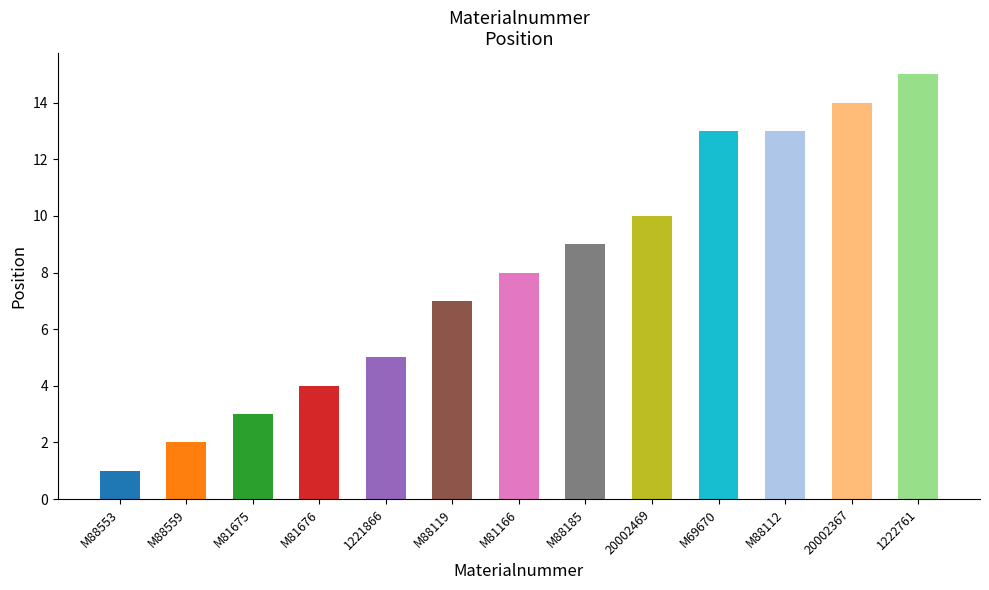

What is the label of the 8th bar from the right?

M88119